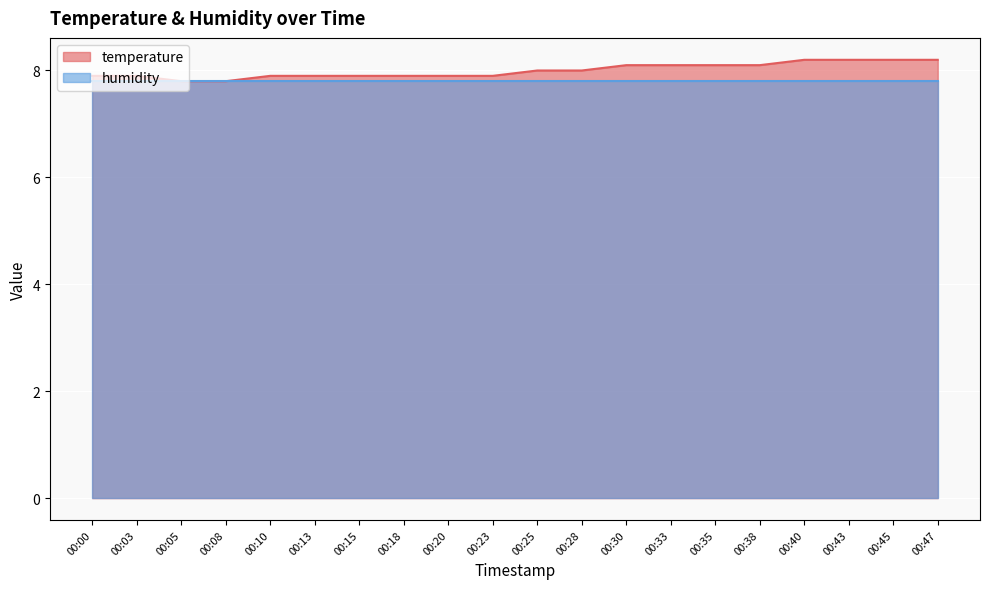

At which label is the value closest to 8?

00:25